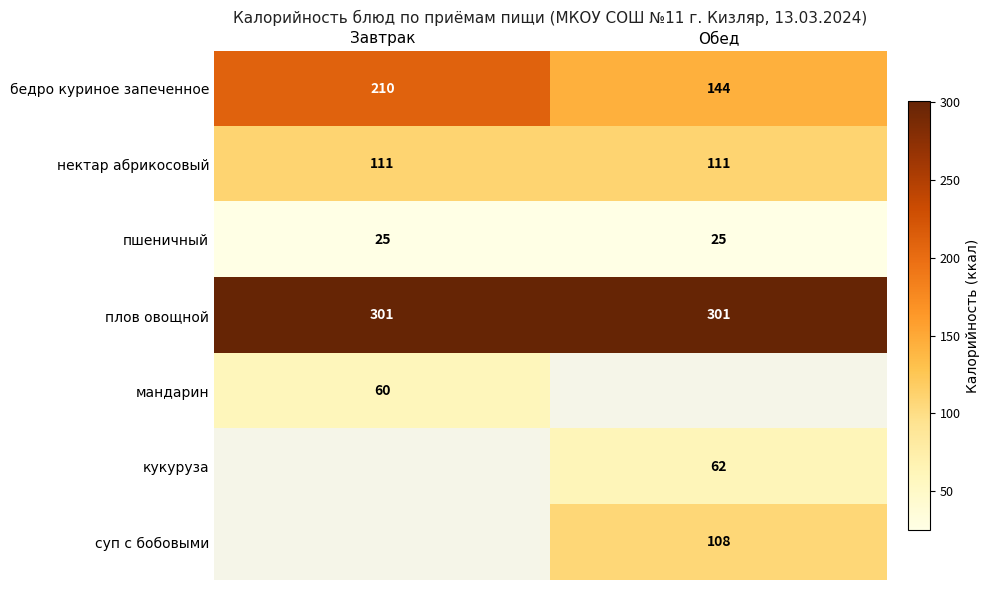

What is the difference between the бедро куриное запеченное values at Завтрак and Обед?

66